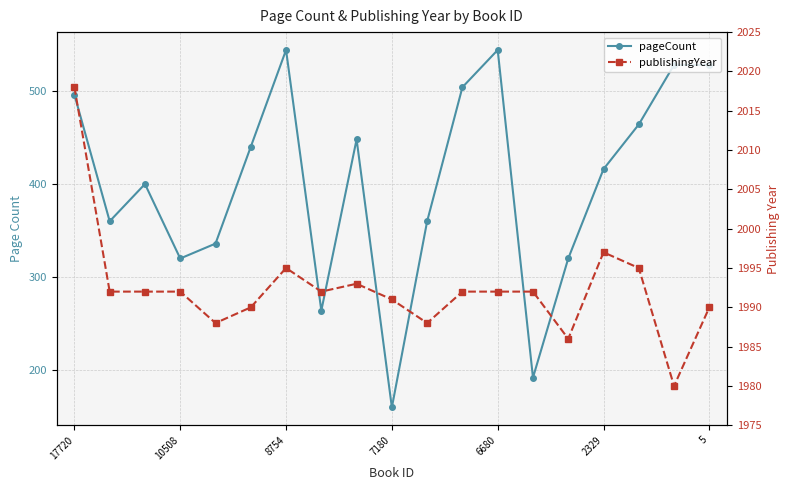

True or false: pageCount and publishingYear cross at least once.

False